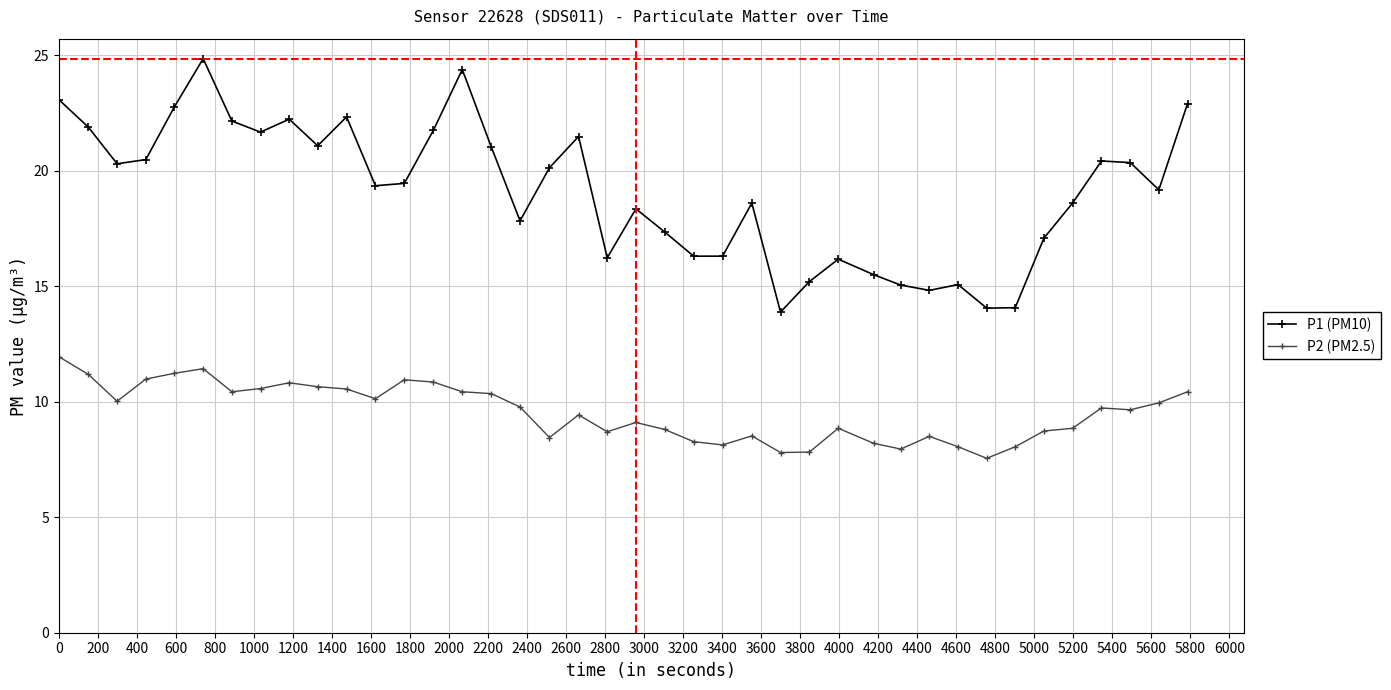

What is the value of the P1 (PM10) point at the 4th from the left?

20.5